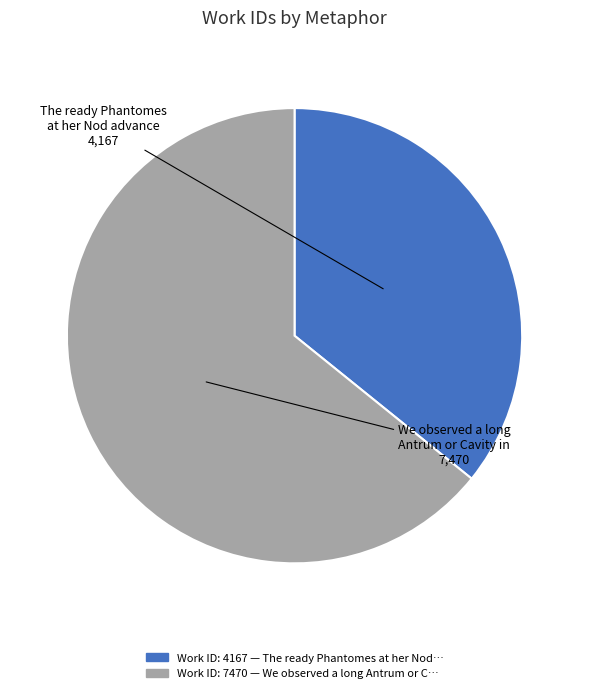

True or false: The ready Phantomes at her Nod advance accounts for 24% of the total.

False